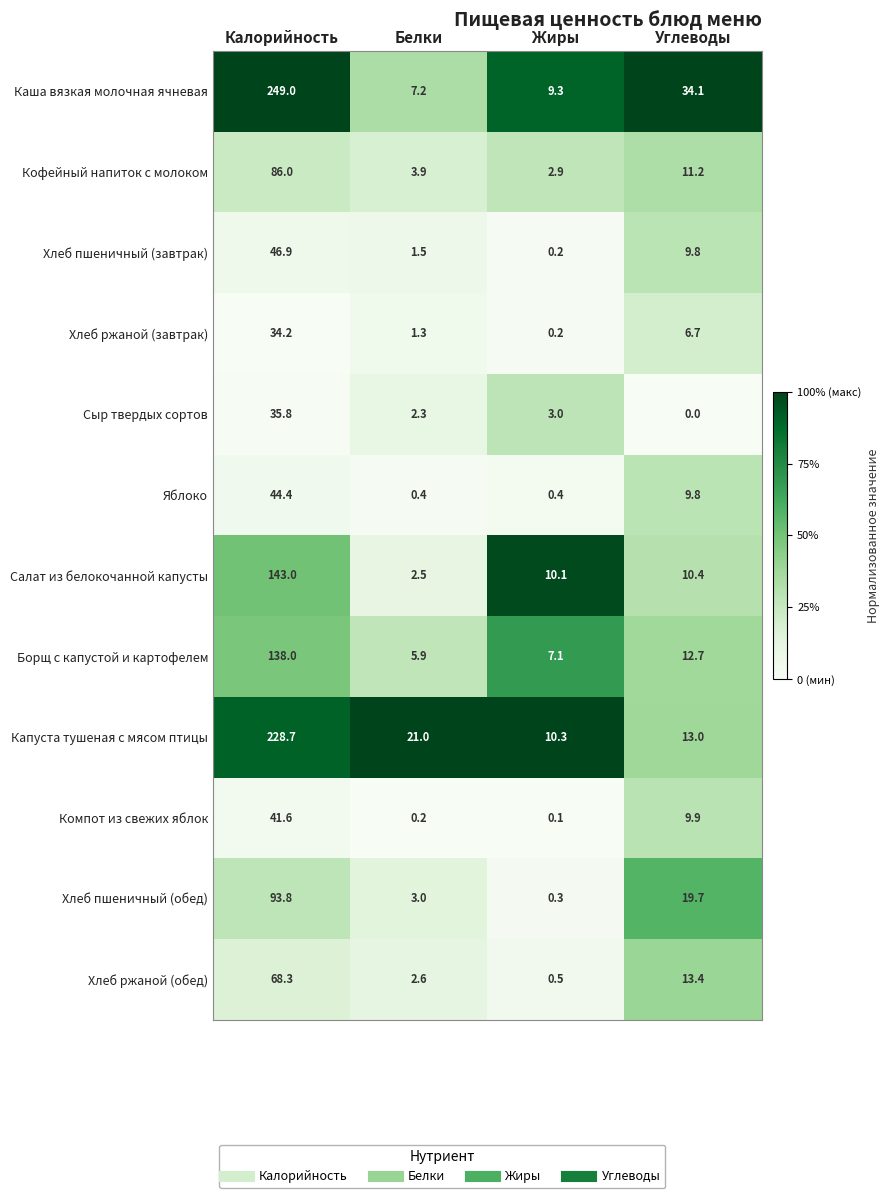

What is the difference between the second highest and second lowest values in the Сыр твердых сортов series?

0.7